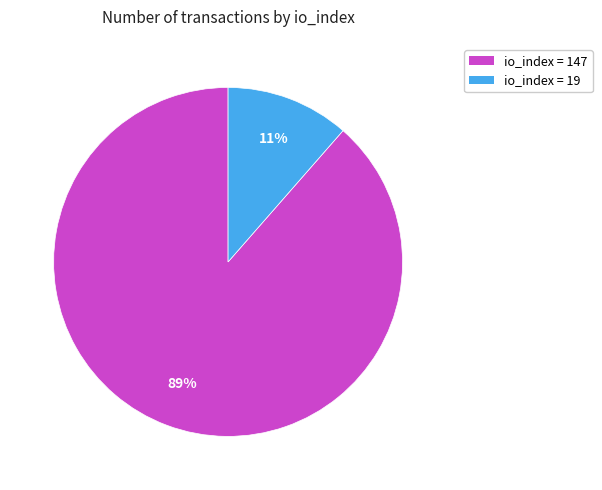

Rank the categories by value from lowest to highest.

io_index = 19, io_index = 147